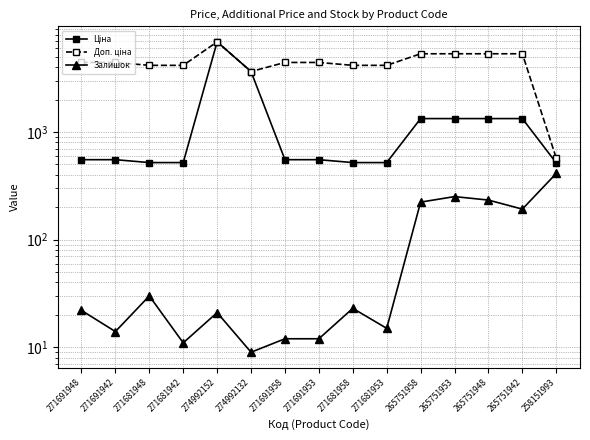

What is the average value of the Доп. ціна series?

4446.1